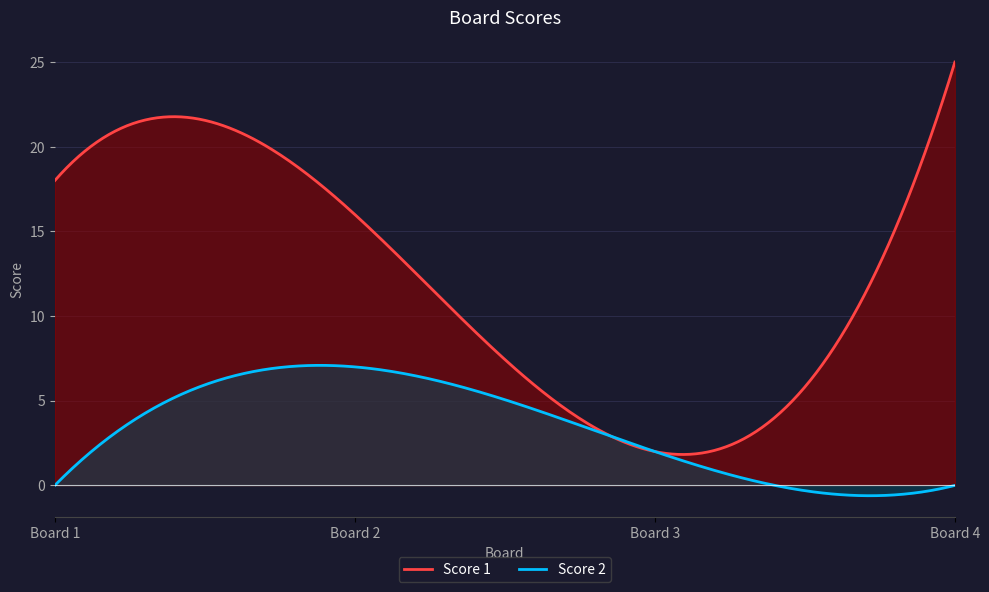

How many lines are shown in the chart?

2